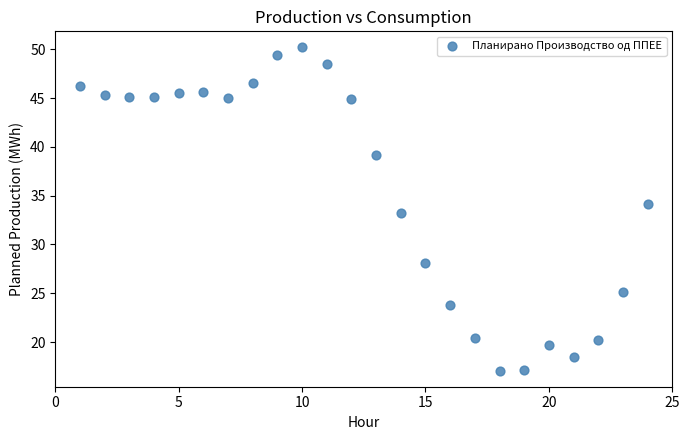

What is the range of X values (max minus min)?

23.0